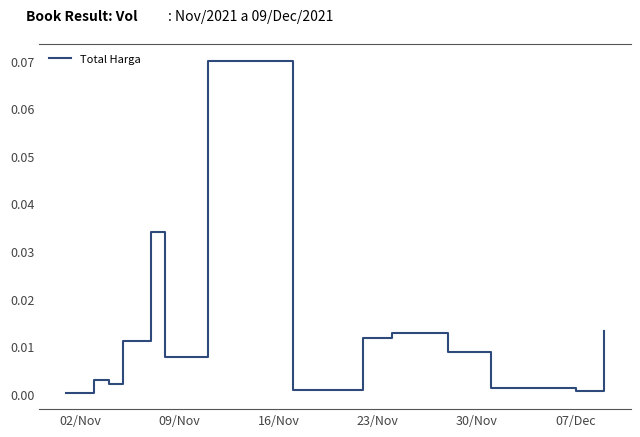

How many lines are shown in the chart?

1